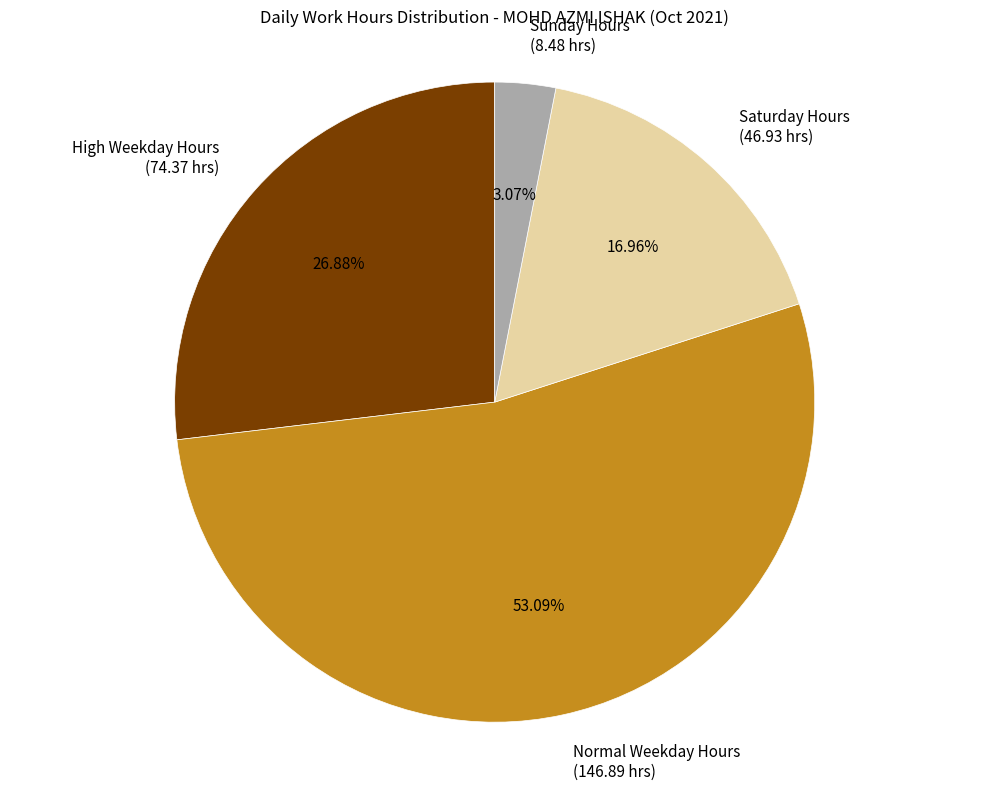

Do Normal Weekday Hours (146.89 hrs) and High Weekday Hours (74.37 hrs) together represent more than half of the pie?

Yes